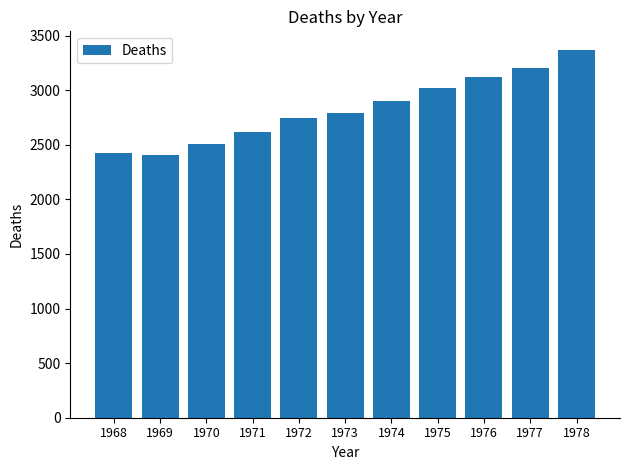

What is the approximate value at 1976, to the nearest 50?

3100